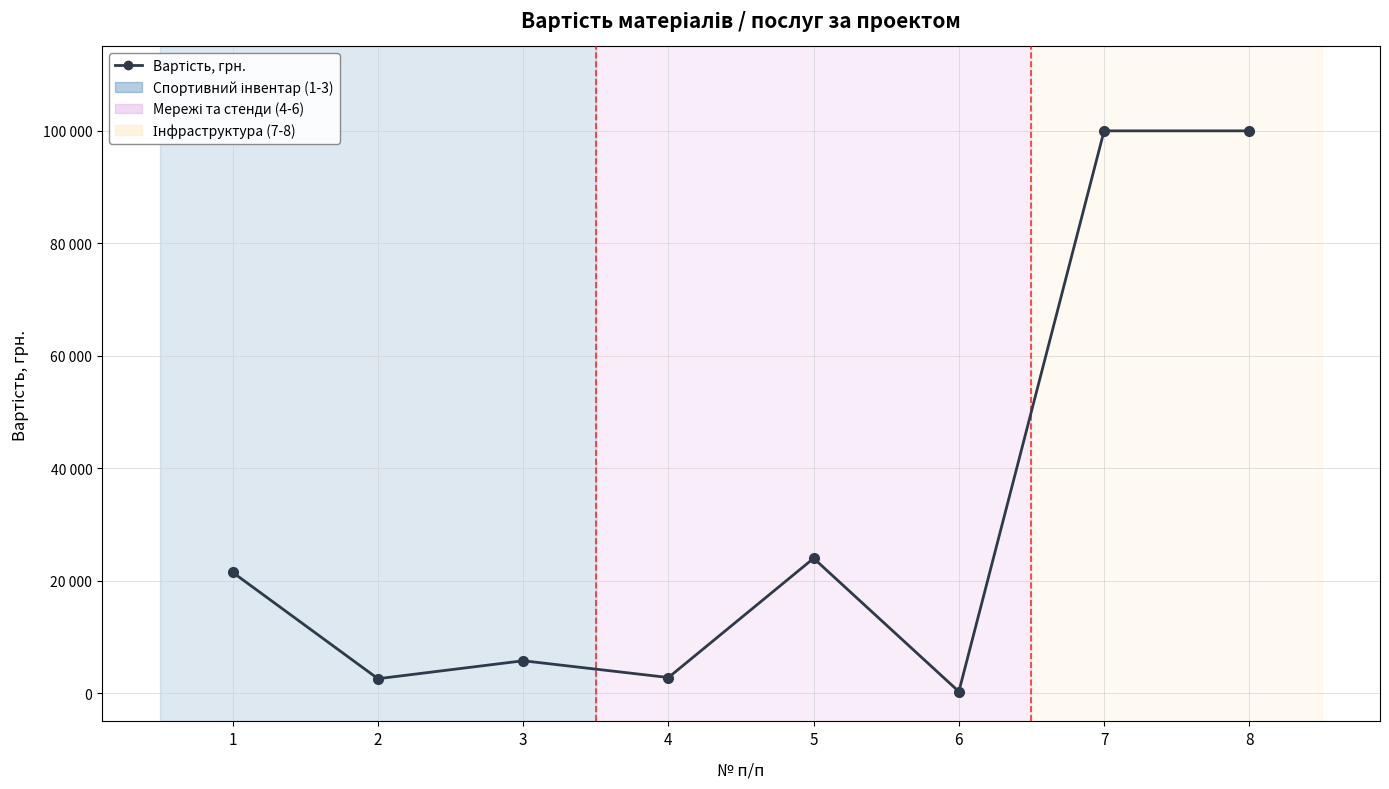

Does the chart have visible grid lines?

Yes